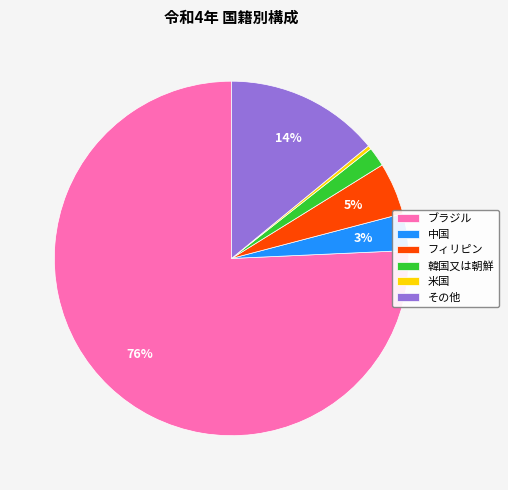

Which category has the biggest portion of the pie?

ブラジル